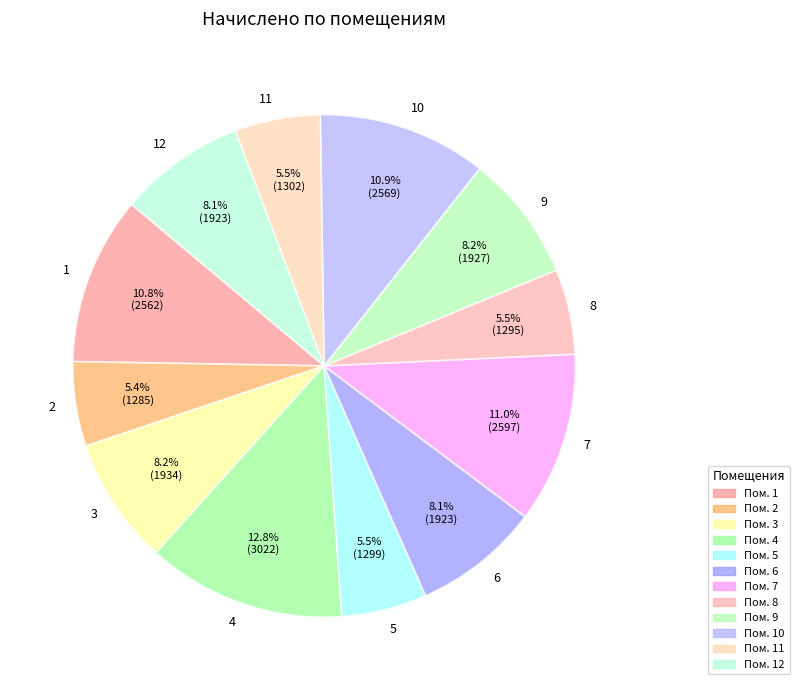

How much of the chart is everything except 5?

94.5%